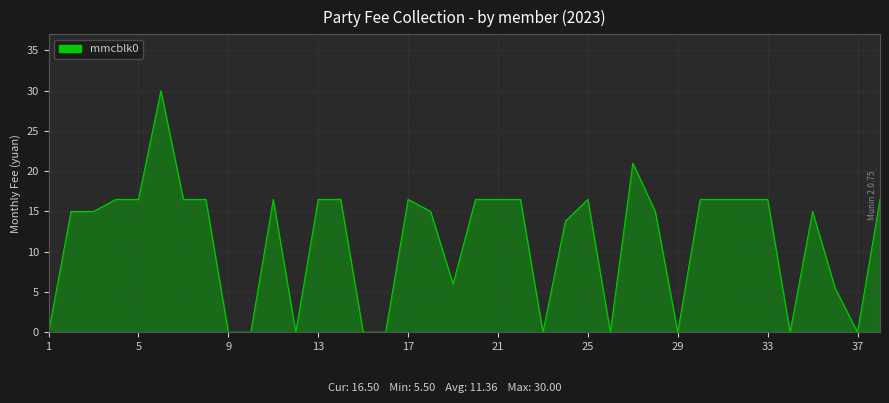

What is the greatest value displayed?

30.0